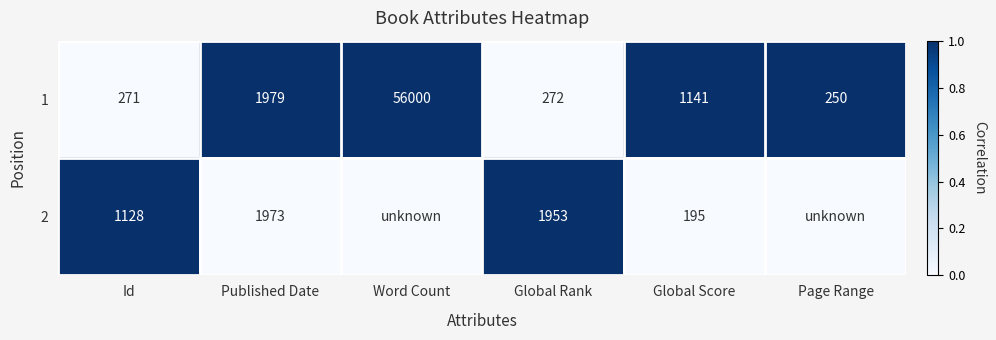

Is the value of 1 at Word Count greater than the value of 2 at Global Score?

Yes